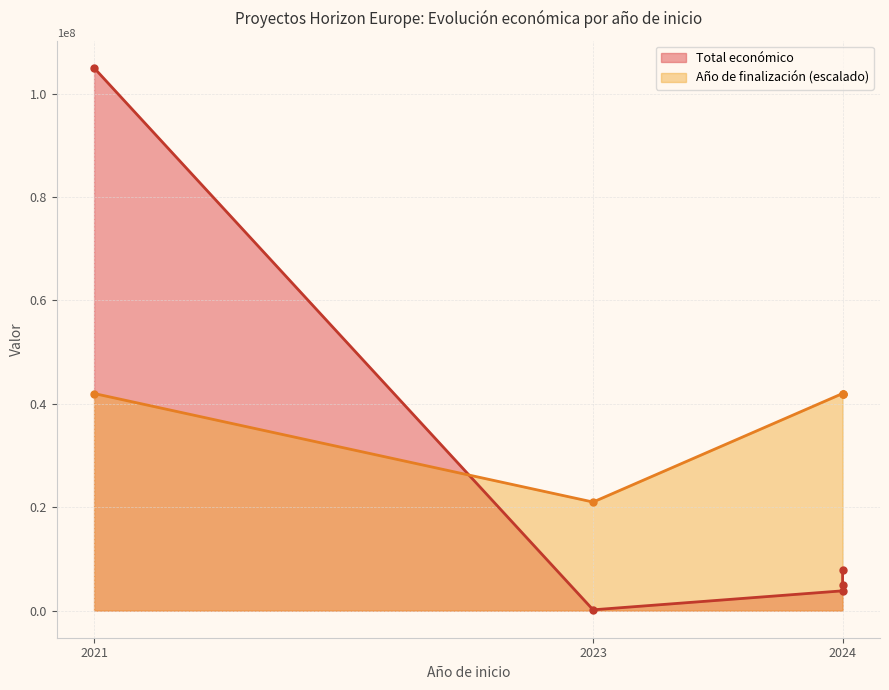

Which has a higher value, 2021 or 2024?

2021